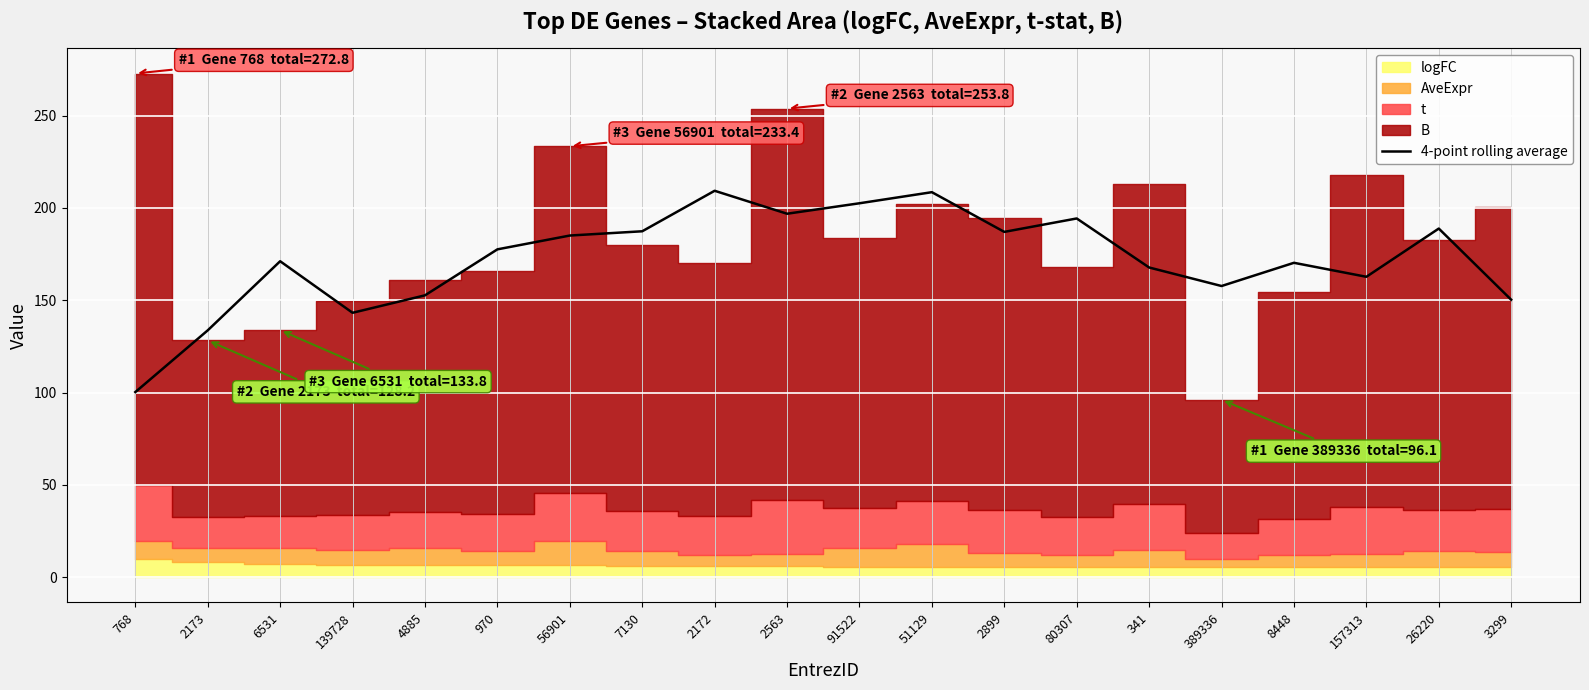

Reading left to right, what are all the values shown in this chart?

768=100.3	2173=133.7	6531=171.1	139728=143.2	4885=152.7	970=177.6	56901=185.1	7130=187.4	2172=209.3	2563=196.9	91522=202.5	51129=208.5	2899=187.0	80307=194.3	341=167.7	389336=157.7	8448=170.3	157313=162.7	26220=188.8	3299=150.3